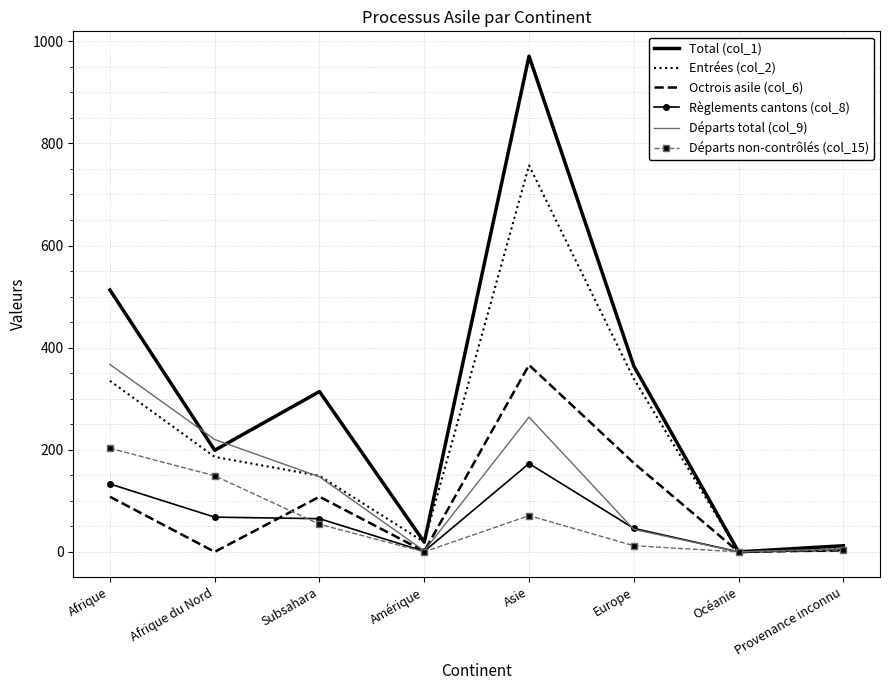

Which series has the widest spread of values?

Total (col_1)